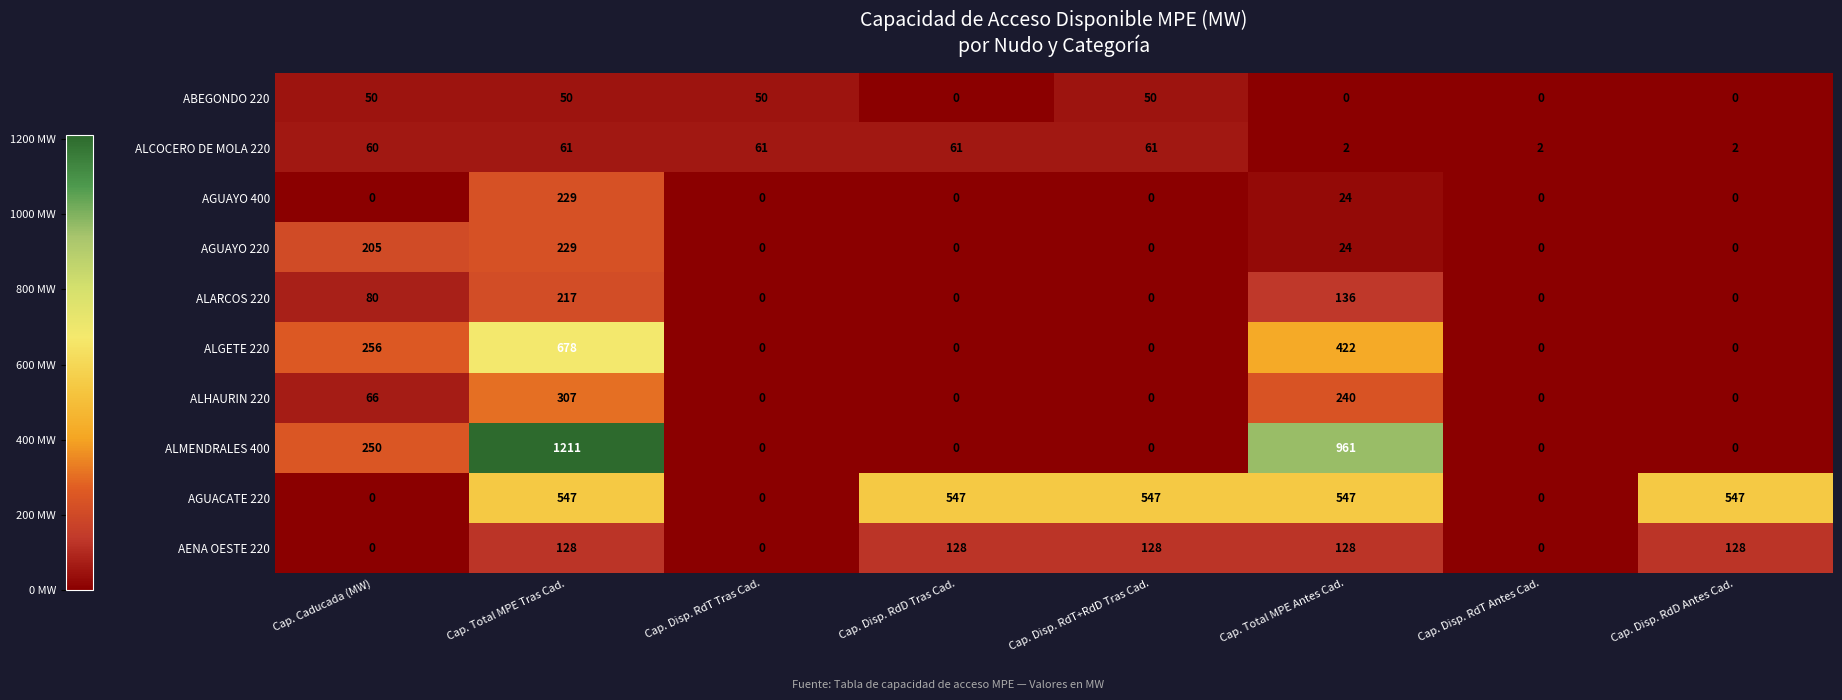

Count the ALMENDRALES 400 values in the range 0 to 961.

7